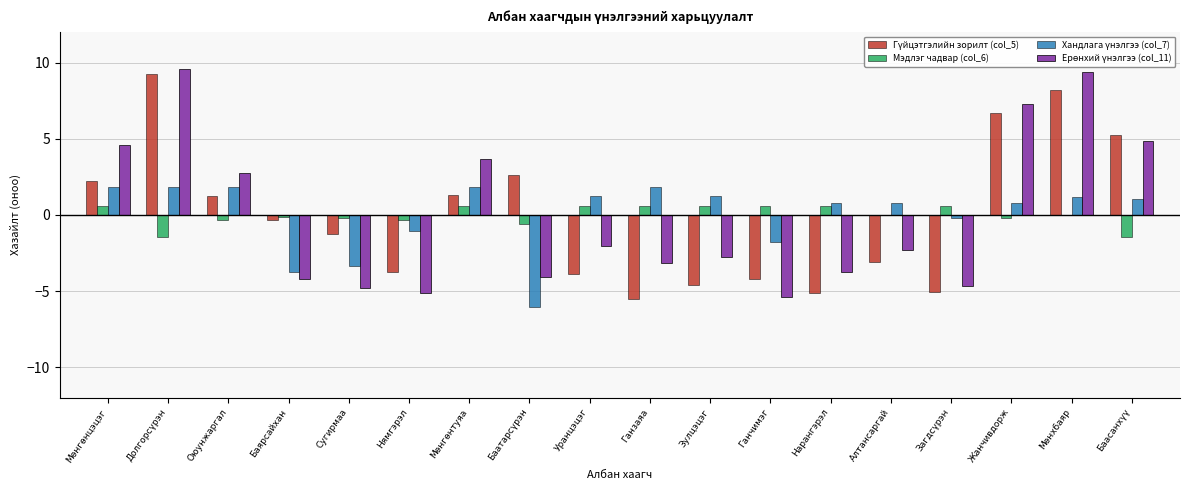

The value of Мэдлэг чадвар (col_6) at Уранцэцэг is 0.6. True or false?

True